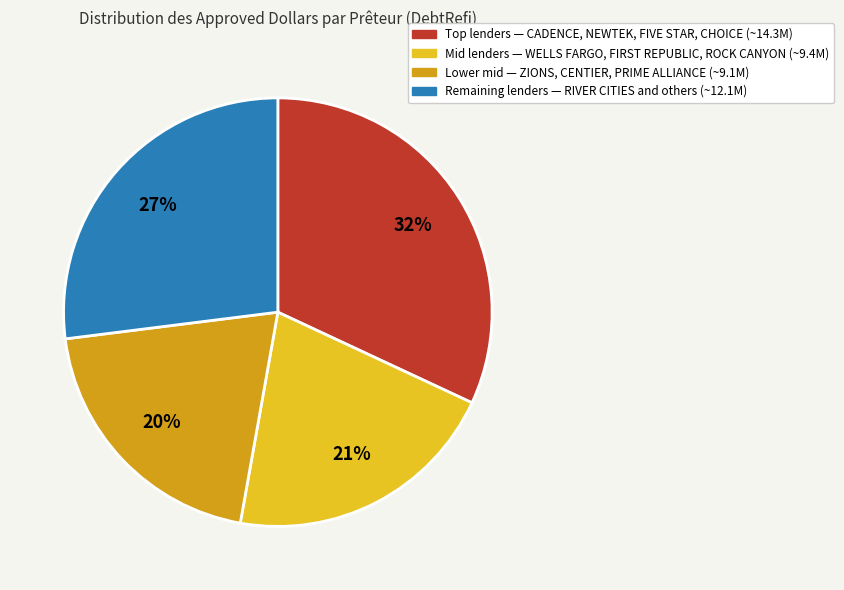

Does any single category account for the majority?

No